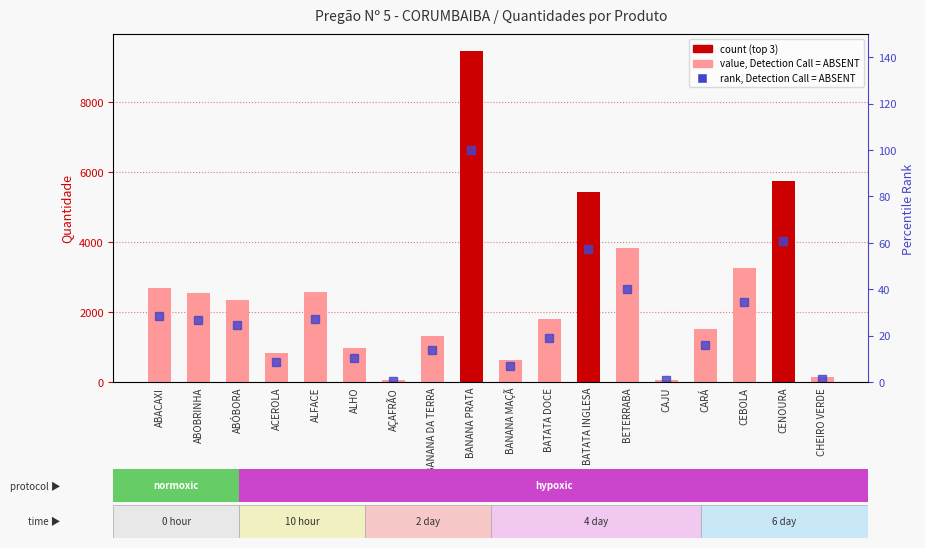

Rank the series at ALFACE from highest to lowest value.

Qtdade., percentile rank within the sample